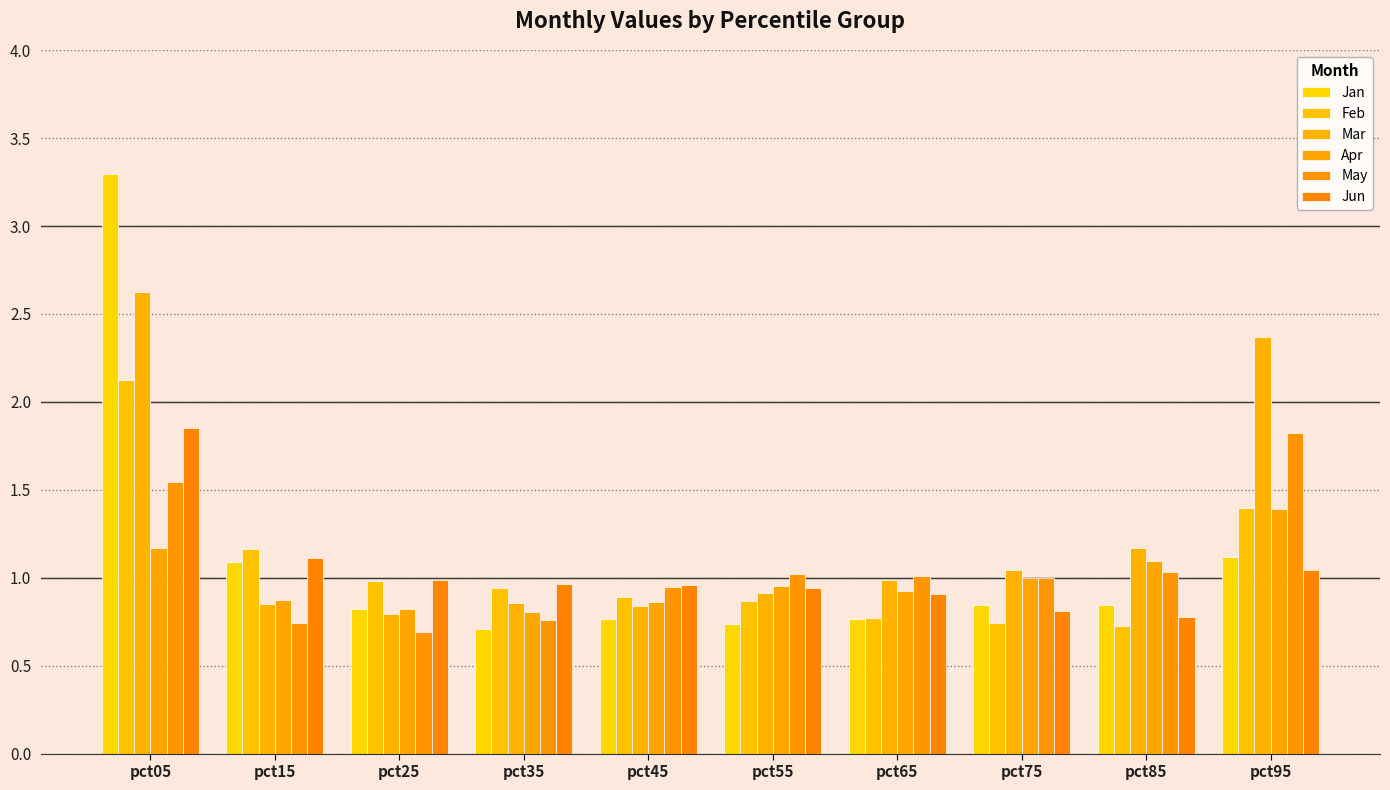

Is it true that Feb equals 0.4 at pct25?

False